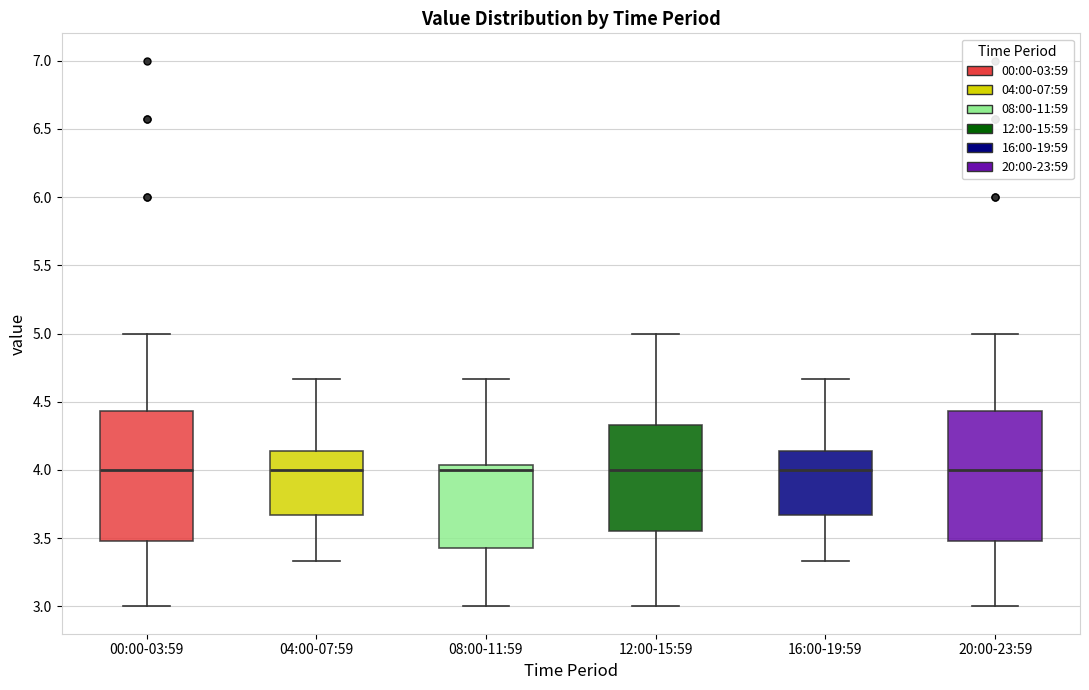

Reading left to right, transcribe this box plot: for each box, give where its median line is, the range the box spans, and where its two whiskers end, as read against the y-axis. The values are not printed on the chart, so give them approximately, as read against the axis.

00:00-03:59: median 4.00, box 3.50 to 4.45, whiskers 3.00 to 5.00
04:00-07:59: median 4.00, box 3.65 to 4.15, whiskers 3.35 to 4.65
08:00-11:59: median 4.00, box 3.45 to 4.05, whiskers 3.00 to 4.65
12:00-15:59: median 4.00, box 3.55 to 4.35, whiskers 3.00 to 5.00
16:00-19:59: median 4.00, box 3.65 to 4.15, whiskers 3.35 to 4.65
20:00-23:59: median 4.00, box 3.50 to 4.45, whiskers 3.00 to 5.00